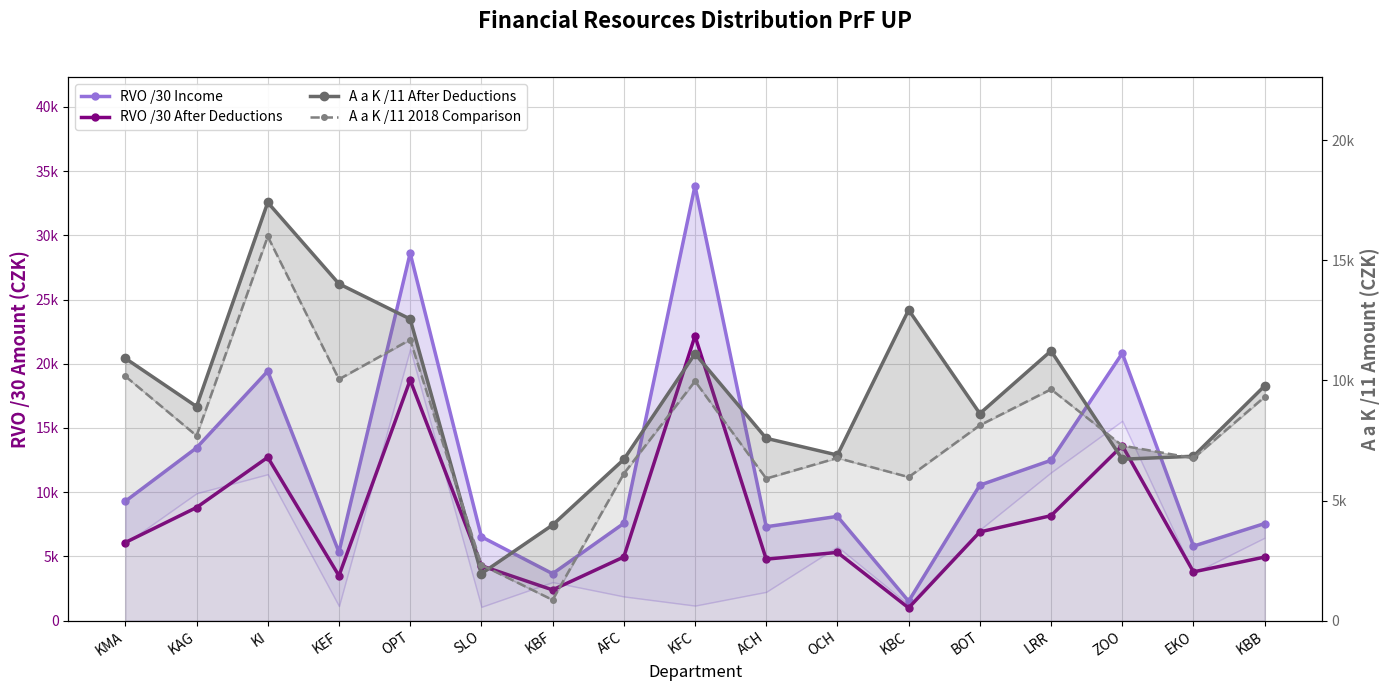

List the series in order of their peak value, highest first.

RVO /30 Income, RVO /30 After Deductions, A a K /11 After Deductions, A a K /11 2018 Comparison